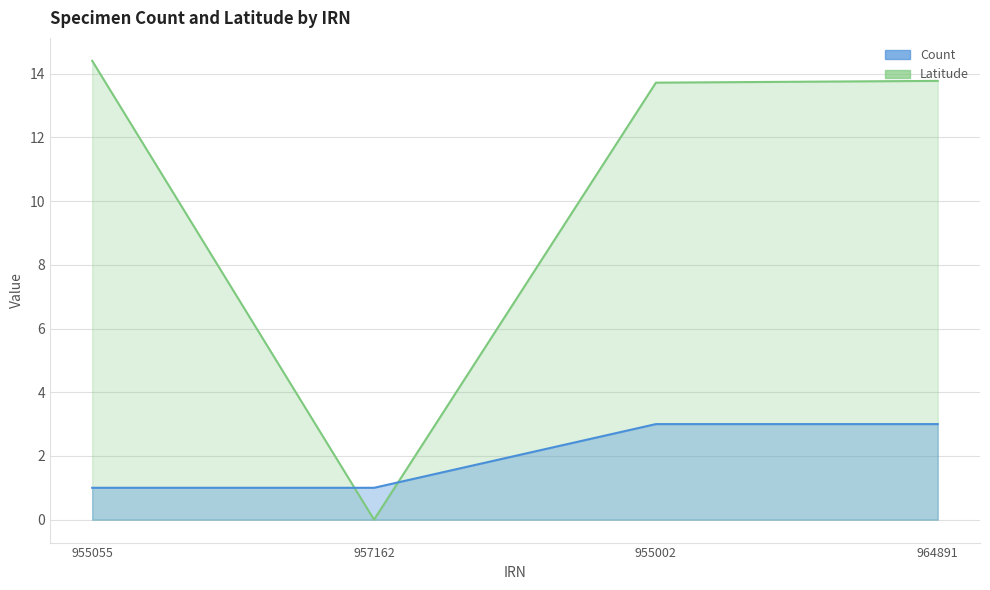

How many intersections are there between Count and Latitude?

2